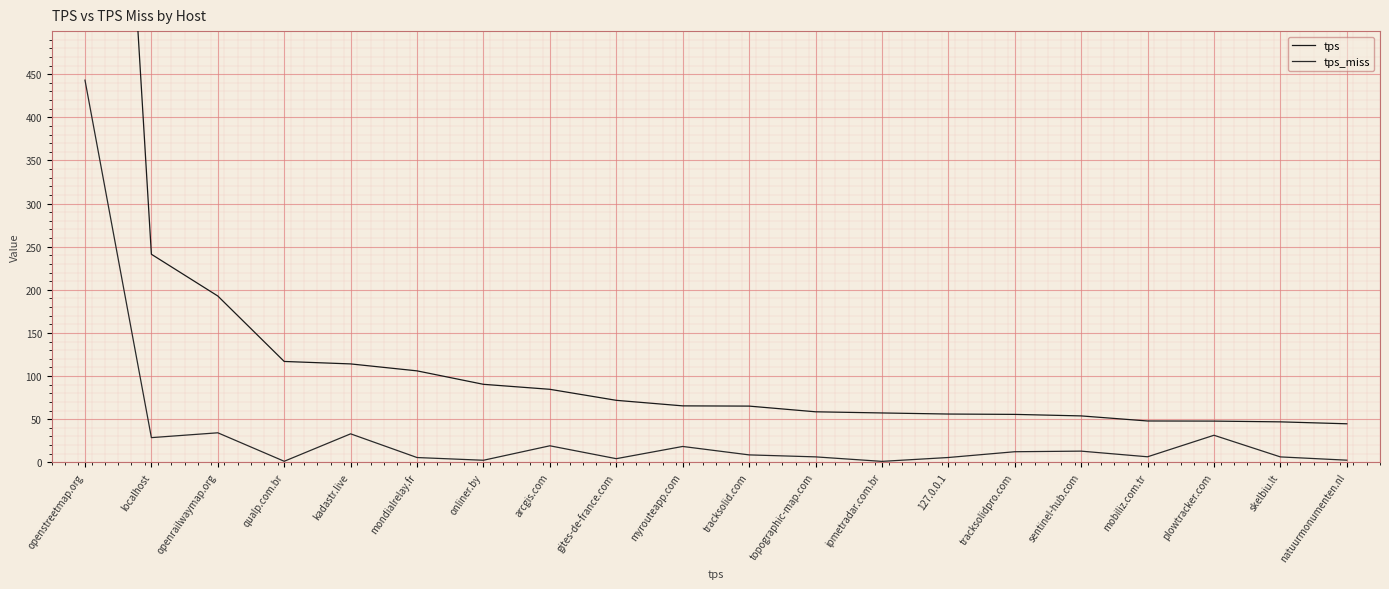

True or false: tps_miss and tps cross at least once.

False